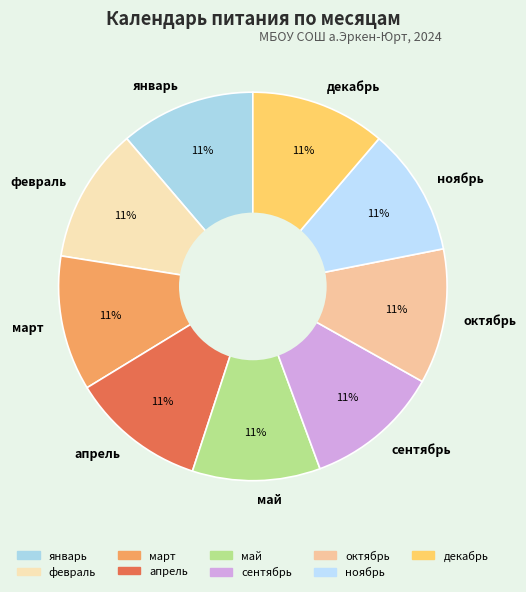

Is it true that ноябрь is 11% of the pie?

True